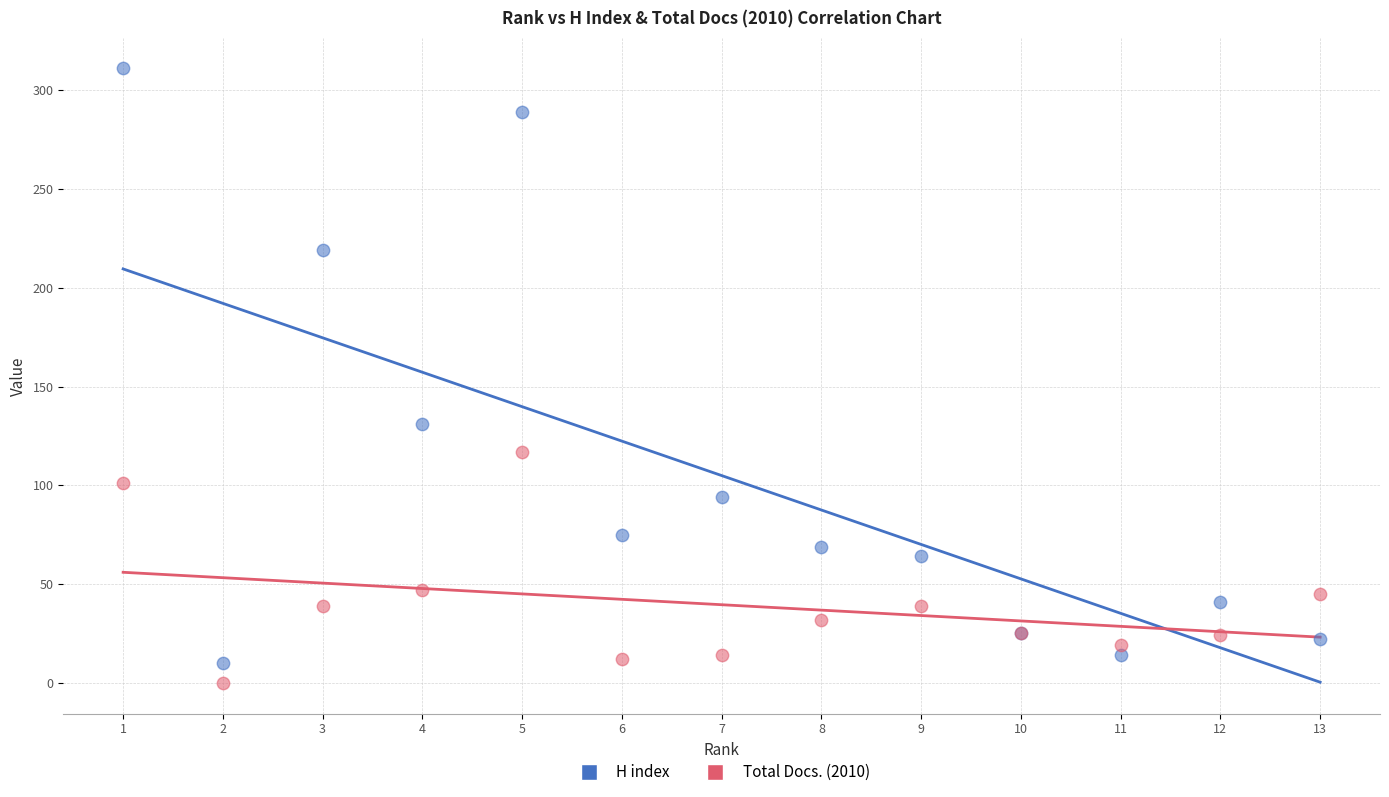

Which series reaches the maximum Y coordinate?

H index